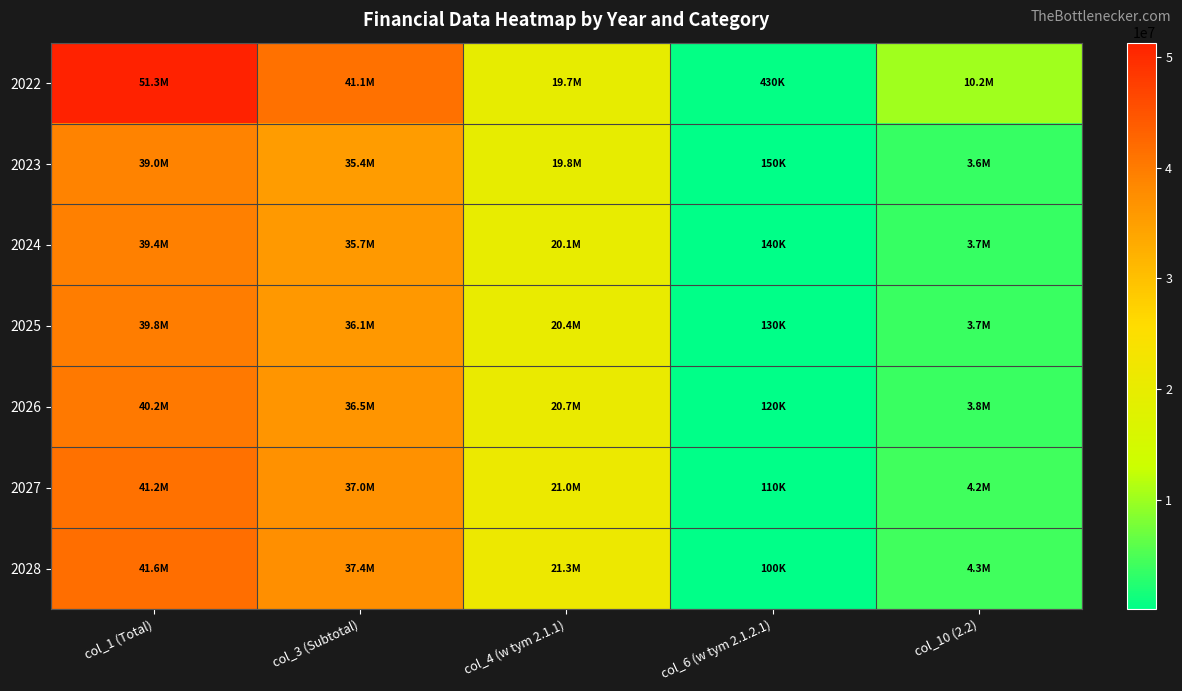

Rank the series by their maximum value, from highest to lowest.

2022, 2028, 2027, 2026, 2025, 2024, 2023